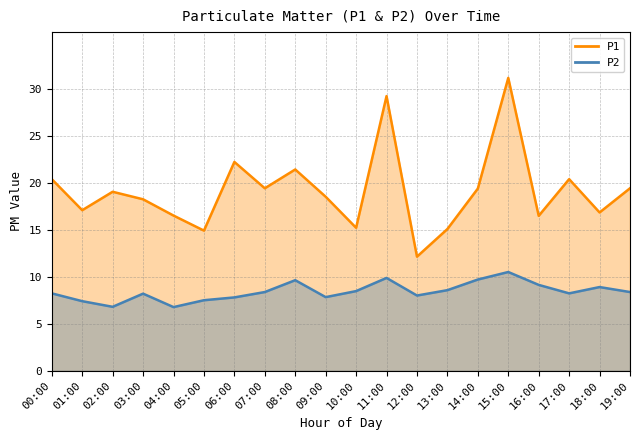

At how many categories does at least one series exceed 10?

20